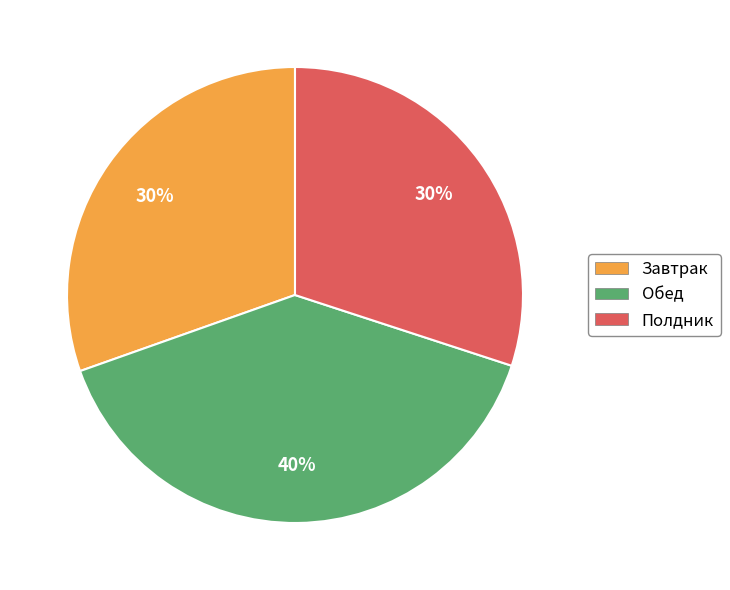

Is the sum of Полдник and Обед greater than half?

Yes